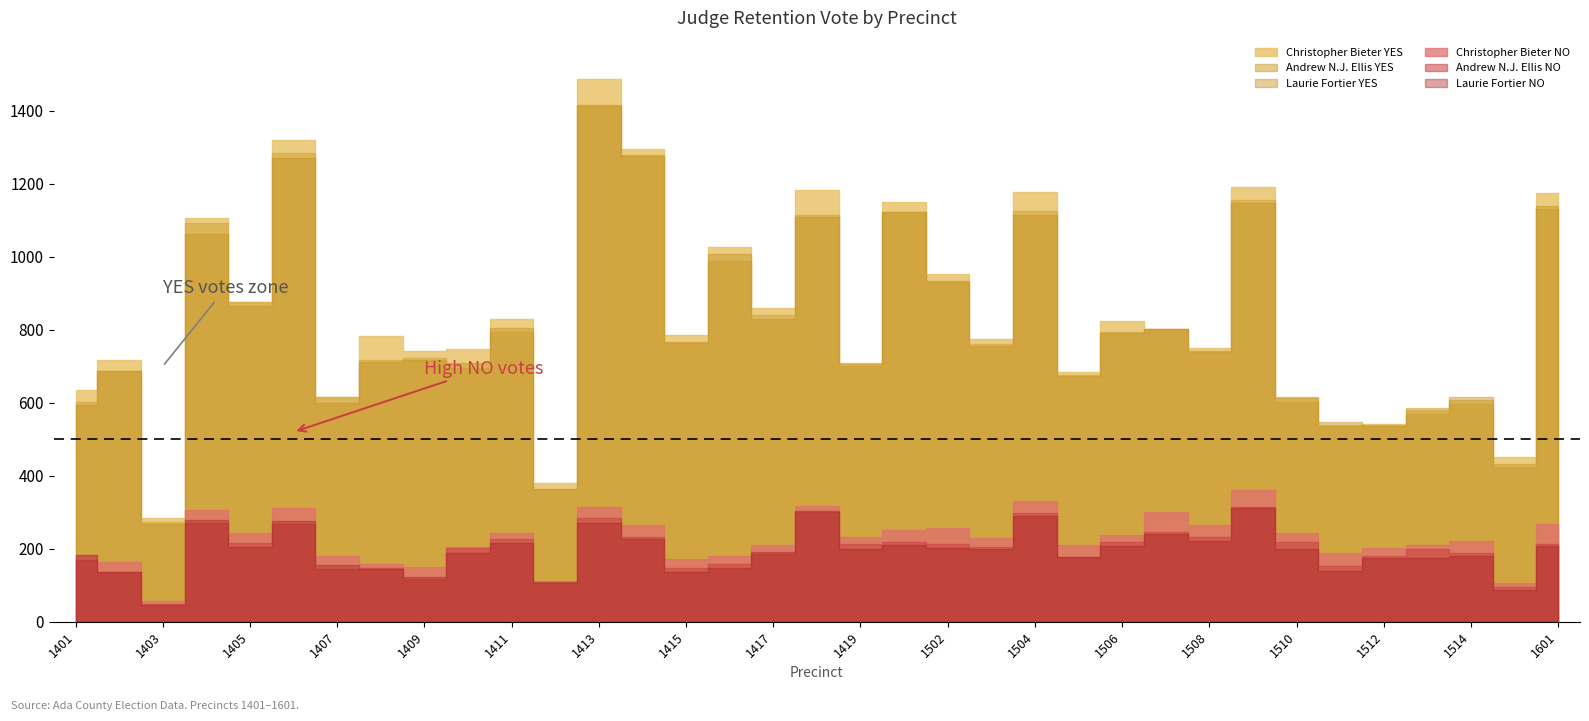

True or false: Laurie Fortier NO and Laurie Fortier YES intersect in this chart.

False